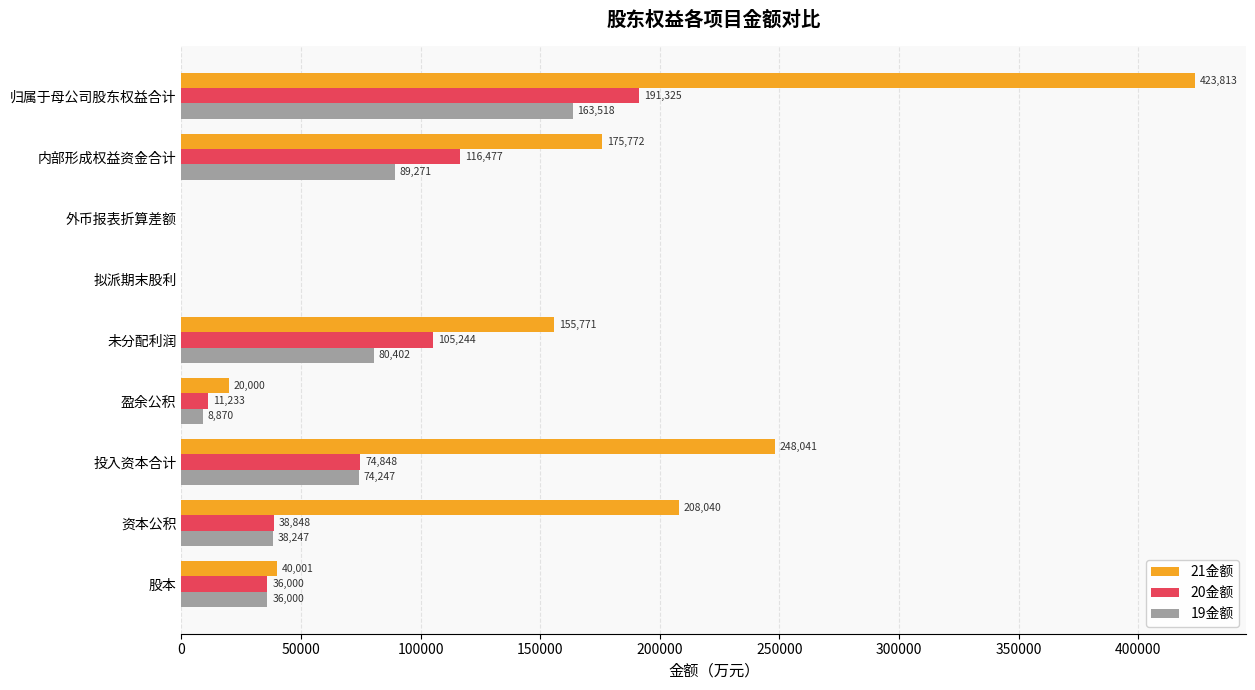

Is the value of 20金额 at 内部形成权益资金合计 greater than the value of 19金额 at 资本公积?

Yes